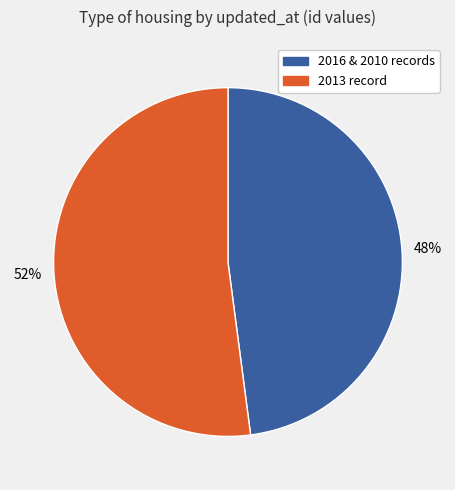

What is the majority slice?

2013 record